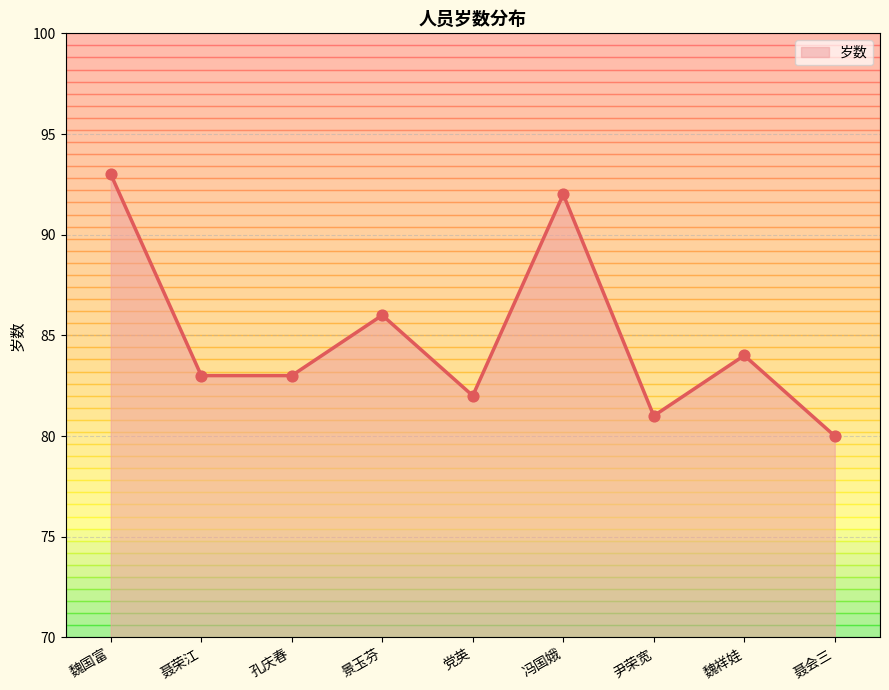

Between 聂荣江 and 党英, which is larger?

聂荣江